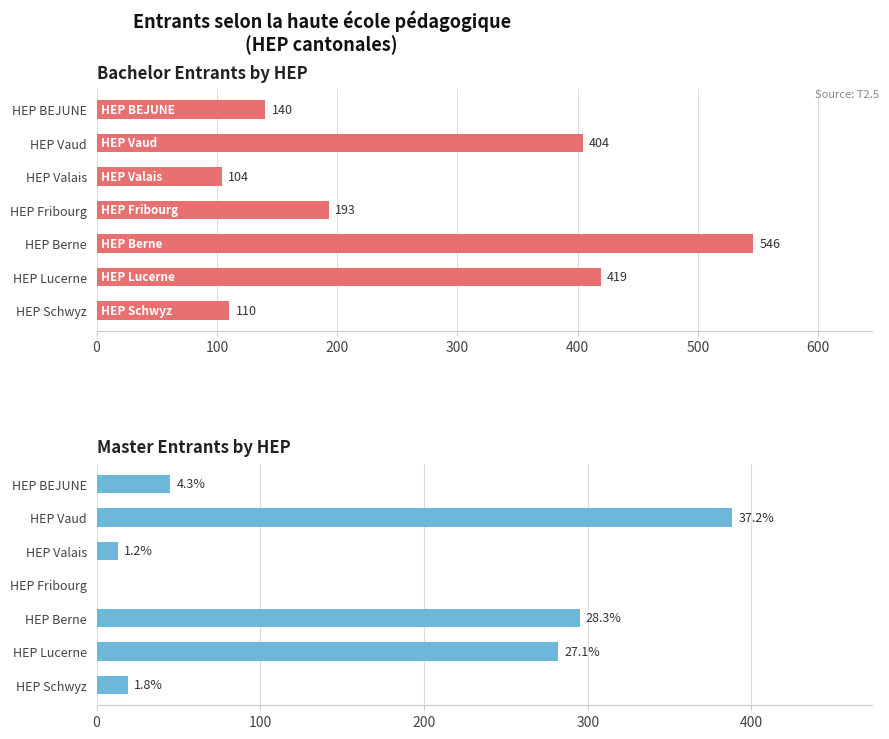

Is the value of Master at HEP Vaud greater than the value of Bachelor at HEP Lucerne?

No